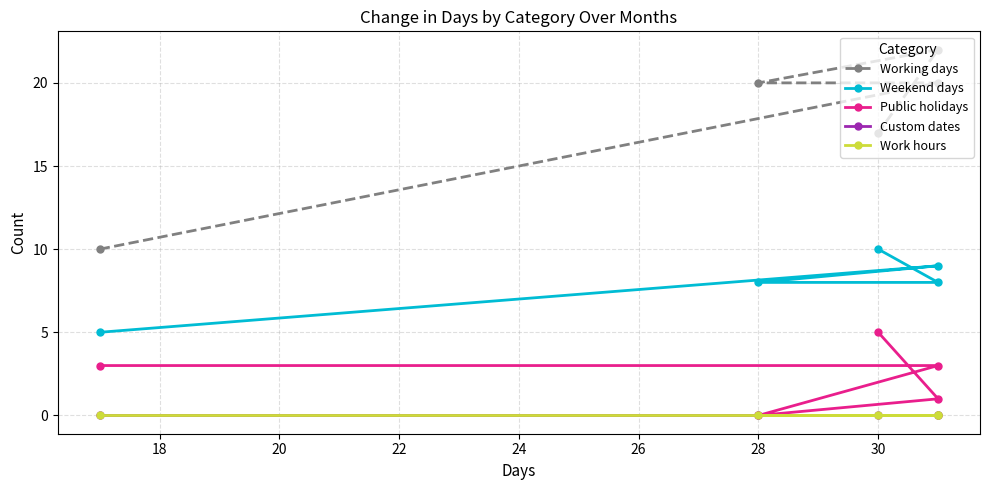

What are all the series names shown in the legend?

Working days, Weekend days, Public holidays, Custom dates, Work hours